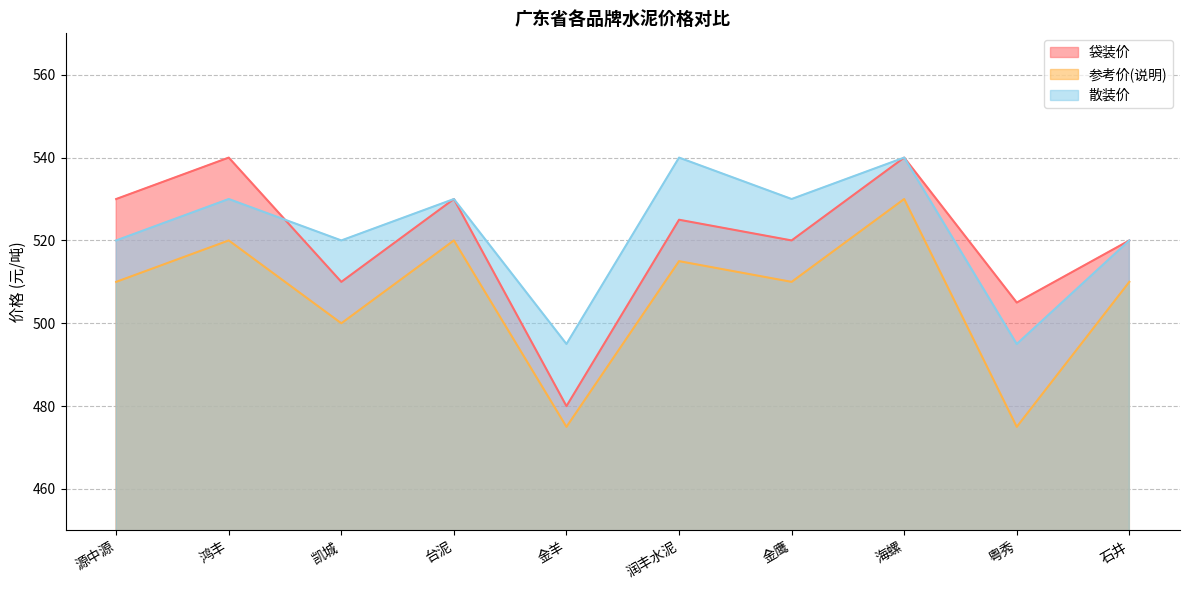

Reading left to right, list all the values displayed in this chart.

袋装价: 530	540	510	530	480	525	520	540	505	520
参考价(说明): 510	520	500	520	475	515	510	530	475	510
散装价: 520	530	520	530	495	540	530	540	495	520